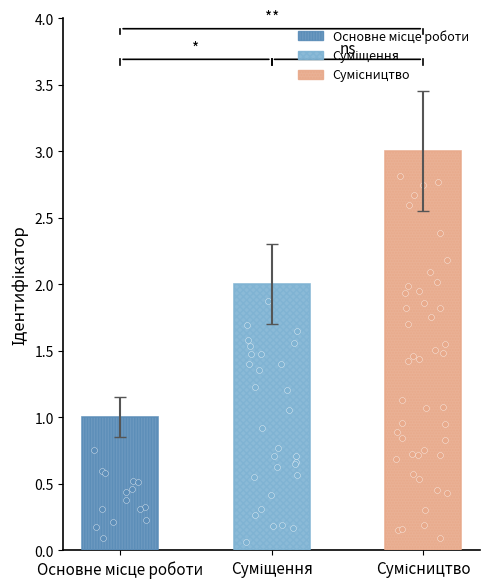

What is the ratio of the value at Основне місце роботи to the value at Сумісництво?

0.3